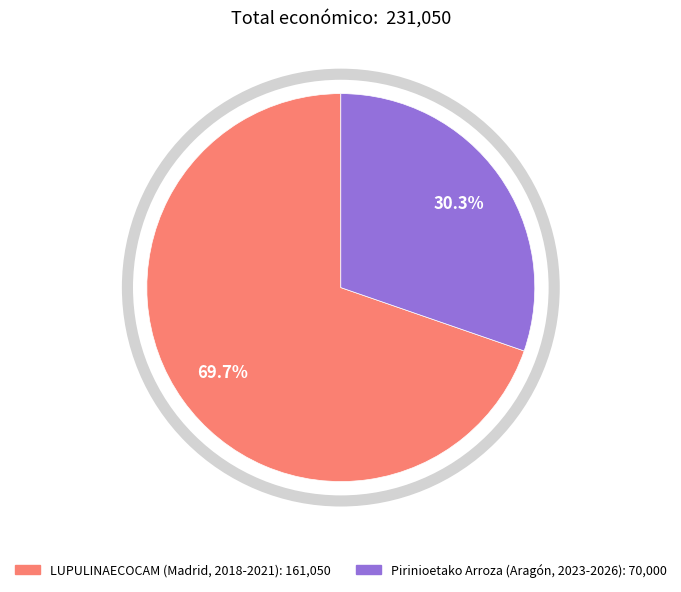

Which has a higher value, Pirinioetako Arroza (Aragón, 2023-2026) or LUPULINAECOCAM (Madrid, 2018-2021)?

LUPULINAECOCAM (Madrid, 2018-2021)